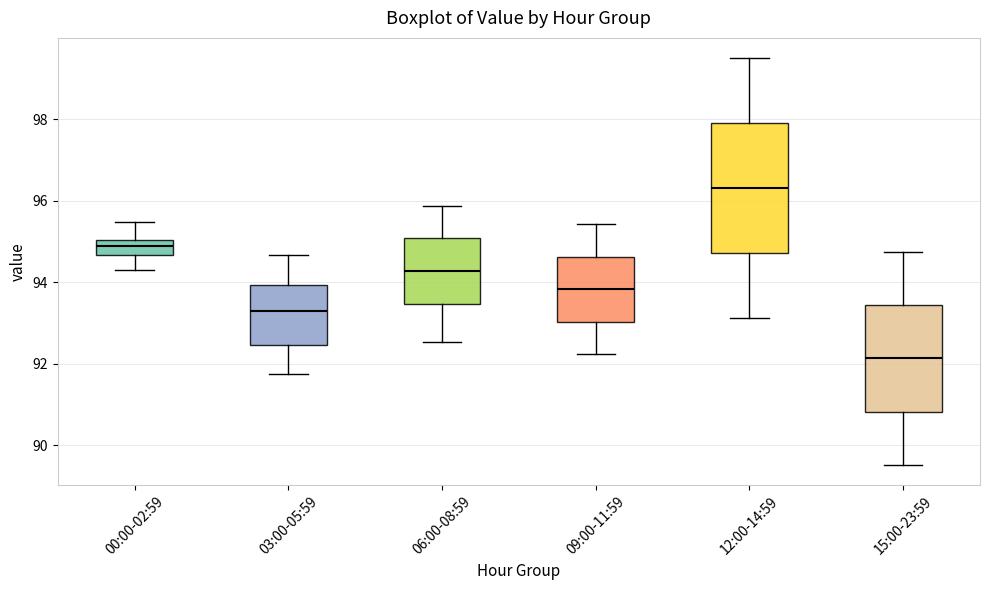

Where is the upper edge of the box for 00:00-02:59 on the y-axis? The values are not printed on the chart, so give them approximately, as read against the axis.

95.0